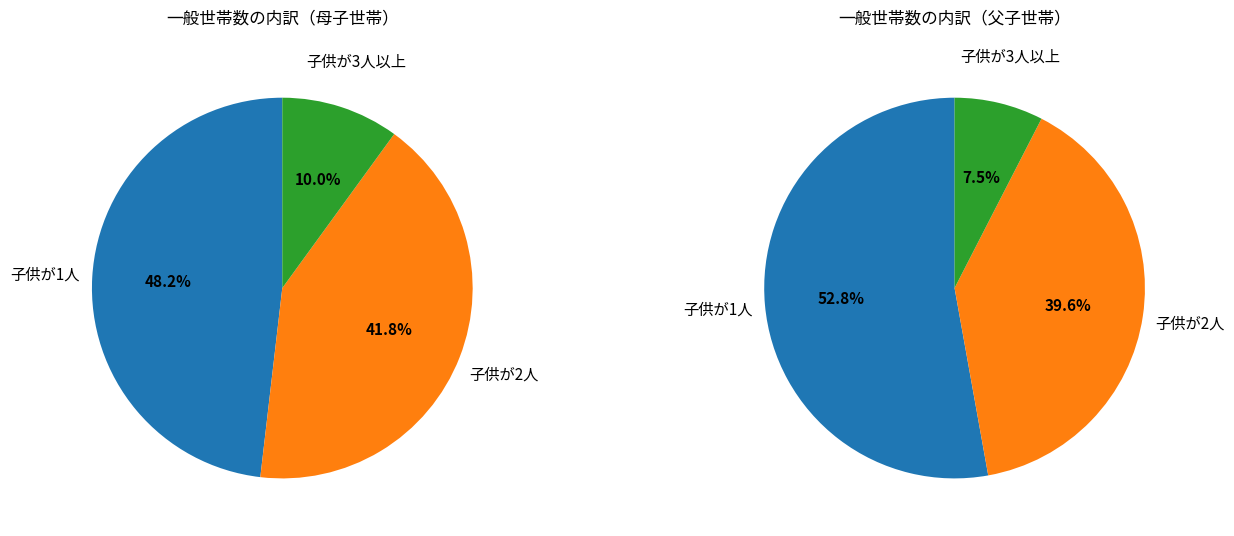

What is the largest slice in the pie chart?

子供が1人